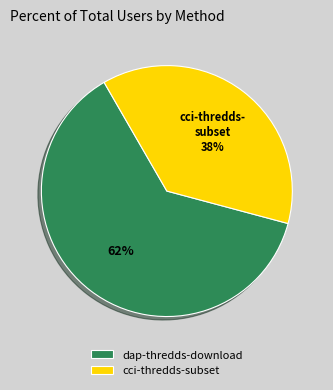

Is the sum of dap-thredds-download and cci-thredds-subset greater than half?

Yes